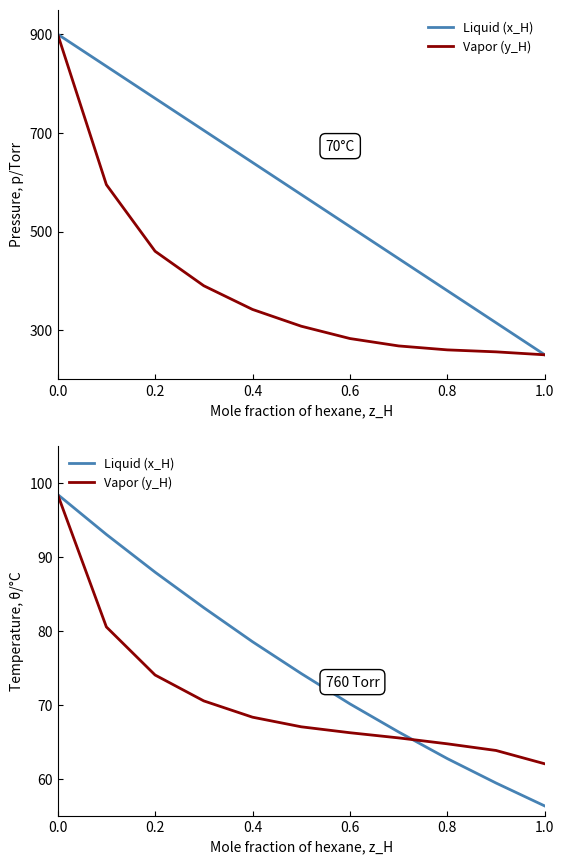

What is the value of the Liquid (x_H) point at the 7th from the left?

70.1